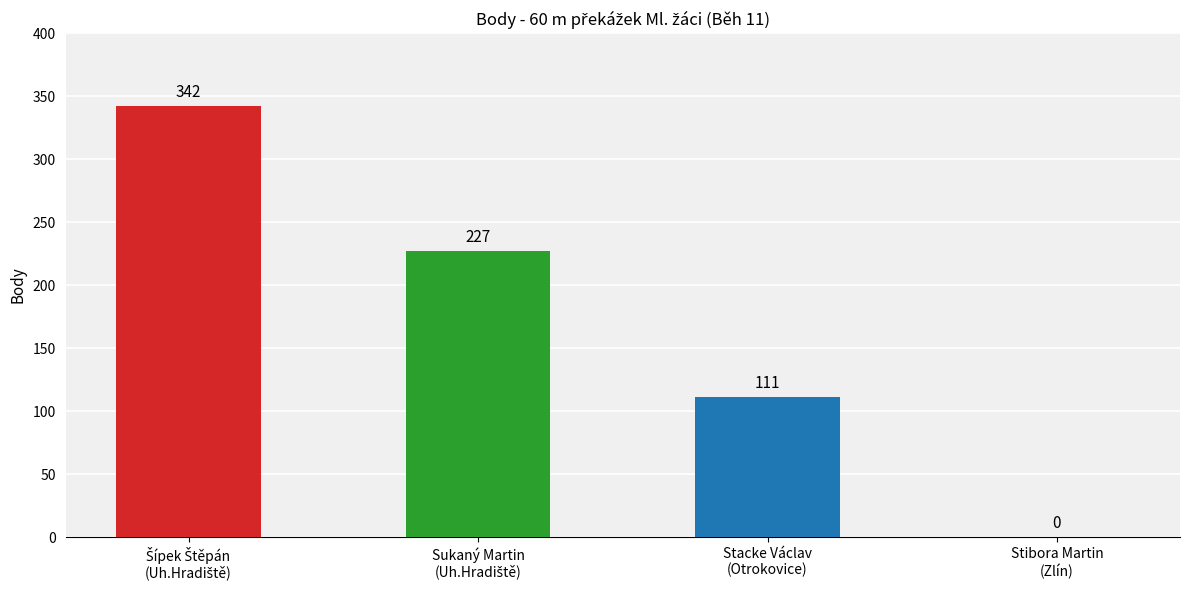

The chart shows a value of 115 at AC TJ Slovácká Slavia Uh.Hradiště (Šípek Štěpán). True or false?

False